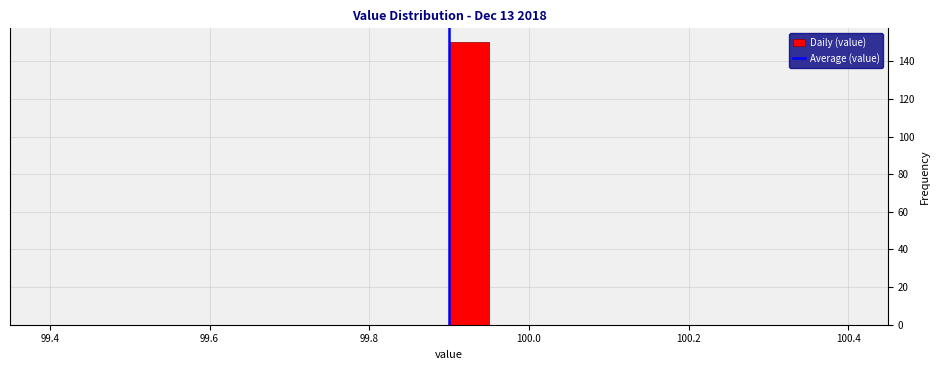

Read against the x-axis, roughly where is the centre of the tallest bar?

99.92